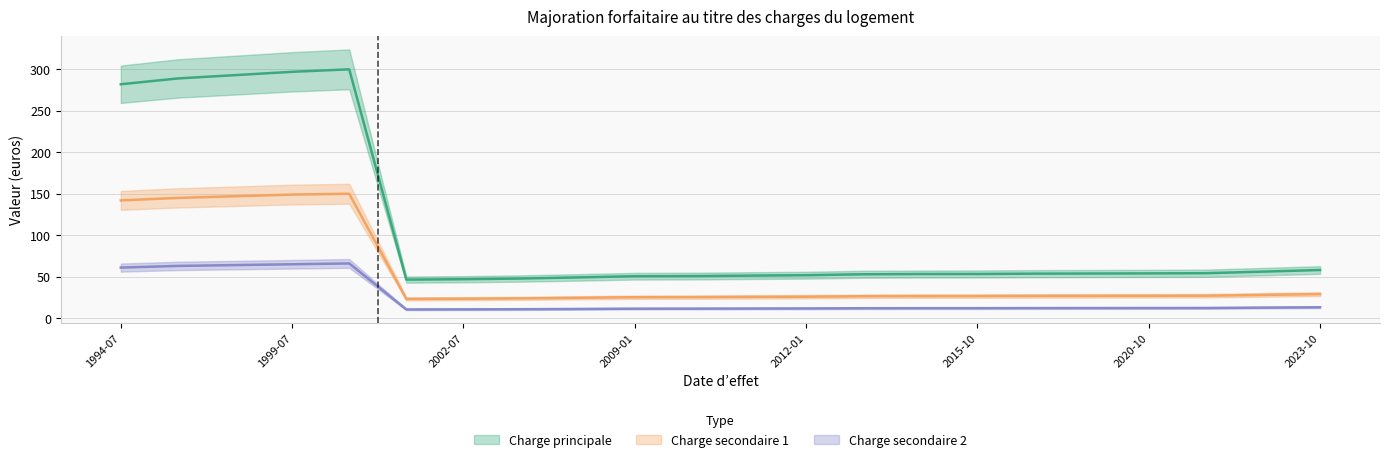

What is the sum of the Charge principale values at 2010-01-01 and 2012-01-01?

102.6